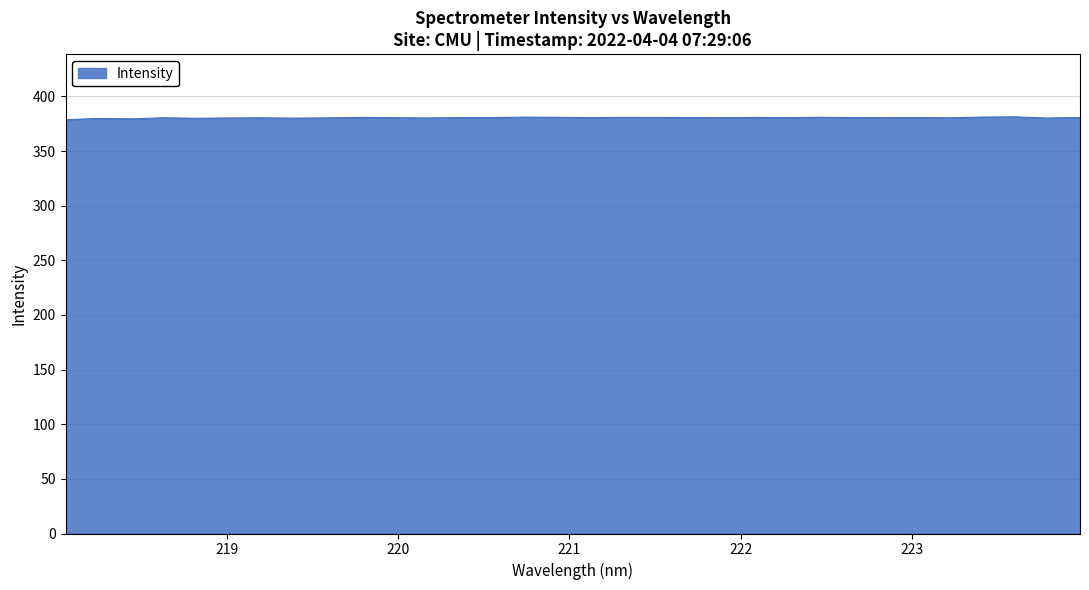

What is the minimum value shown in the chart?

378.7